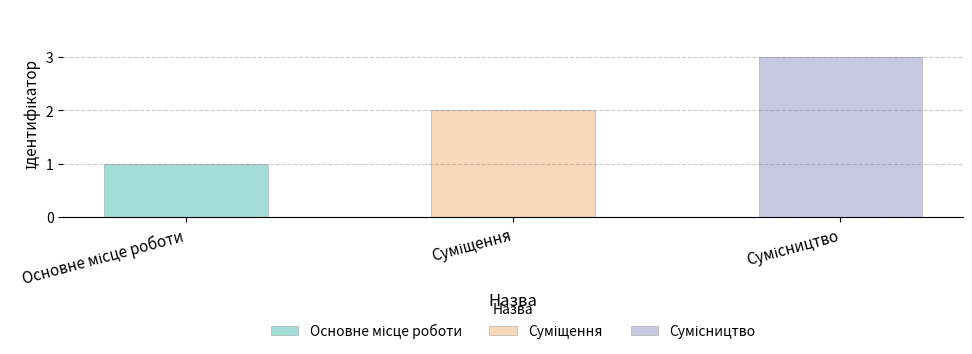

Read the value at Сумісництво.

3